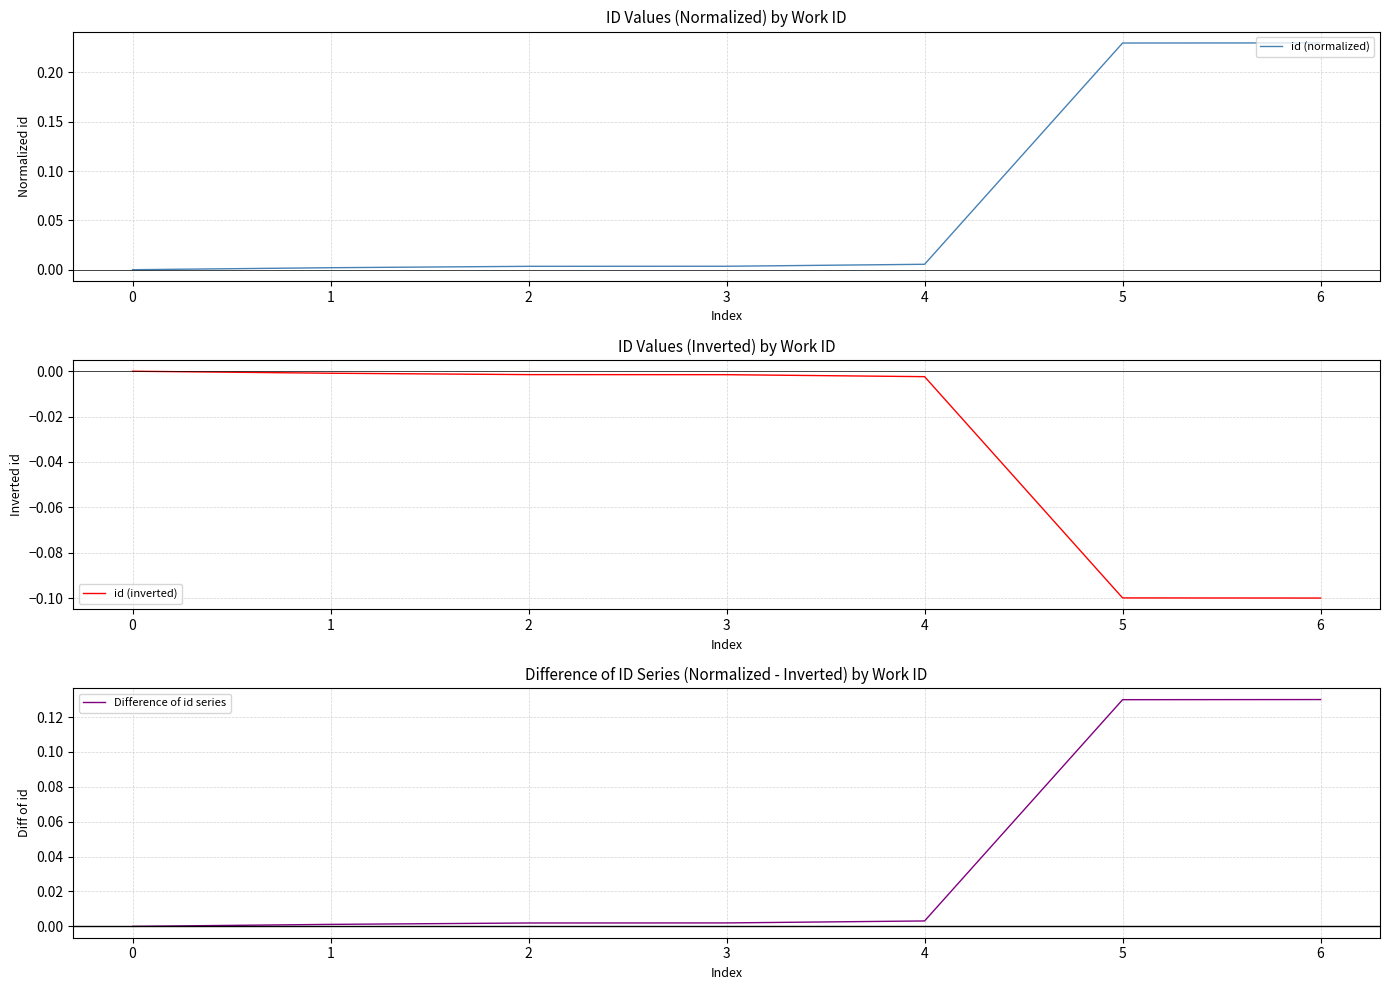

Is it true that id (normalized) equals 0.1 at 0?

False